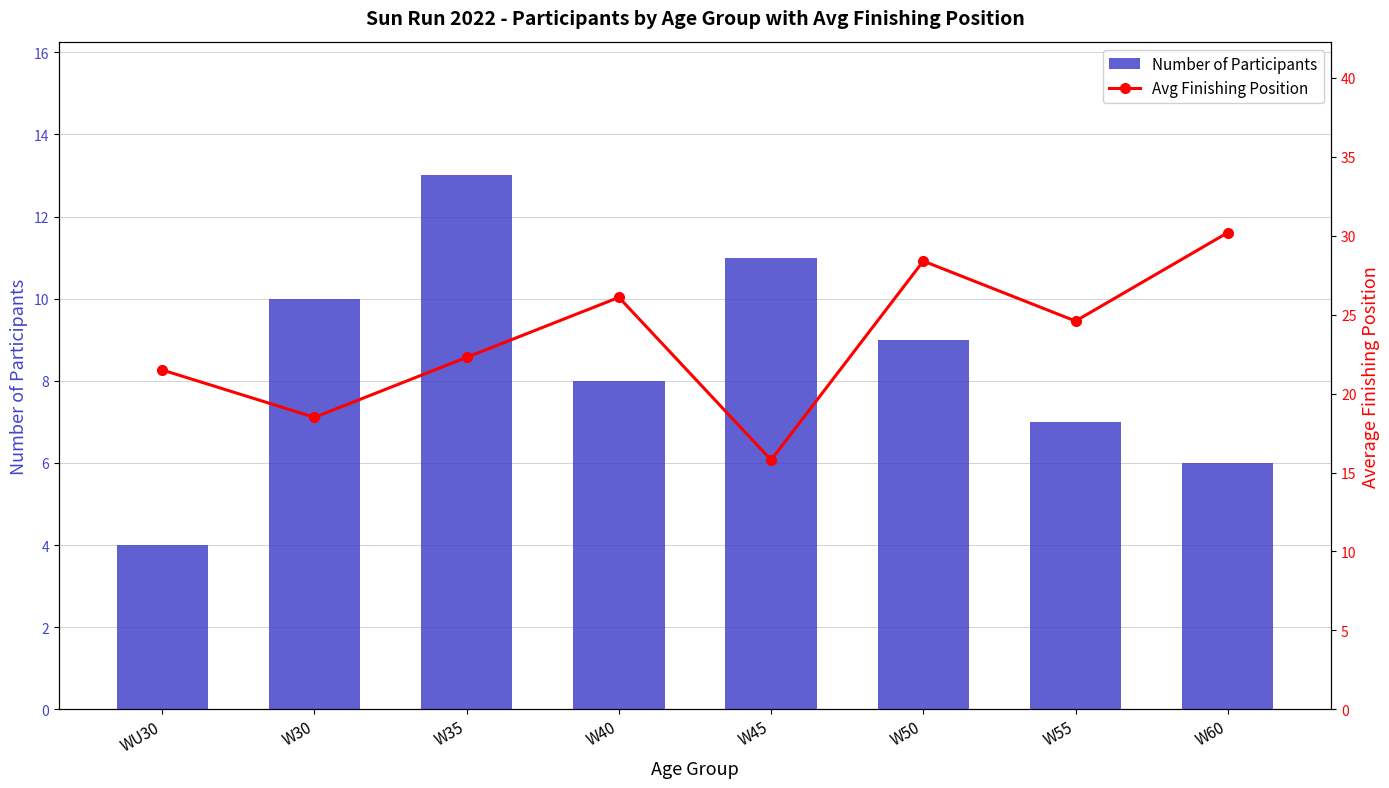

What is the total value across all series at W35?

35.3